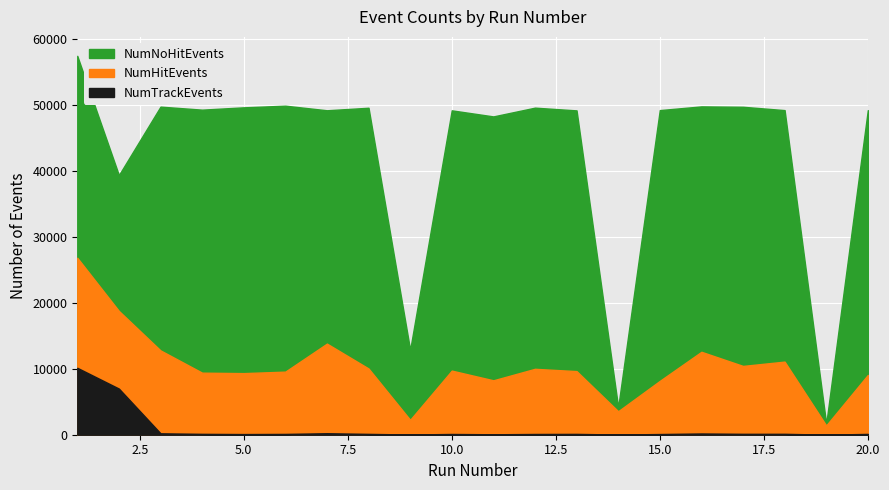

What are all the series names shown in the legend?

NumNoHitEvents, NumHitEvents, NumTrackEvents